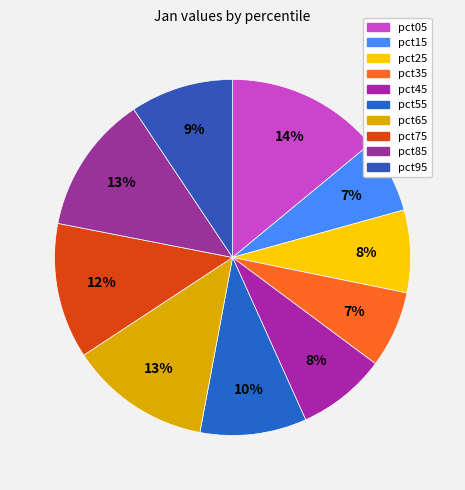

To the nearest percent, what is the average slice percentage?

10%